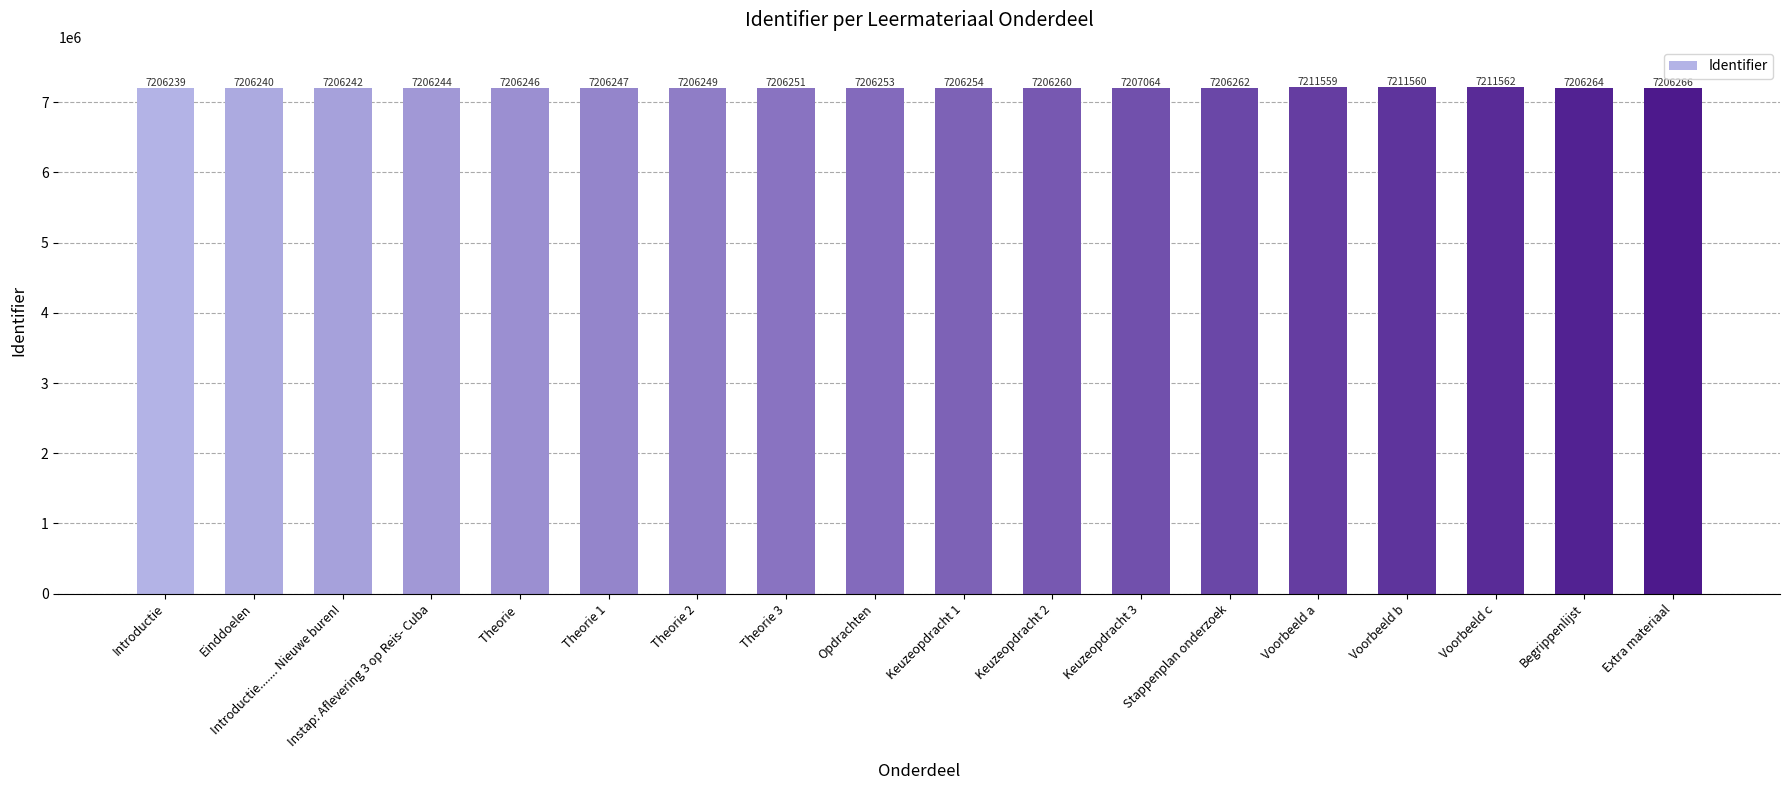

The chart shows a value of 7206249 at Theorie 2. True or false?

True